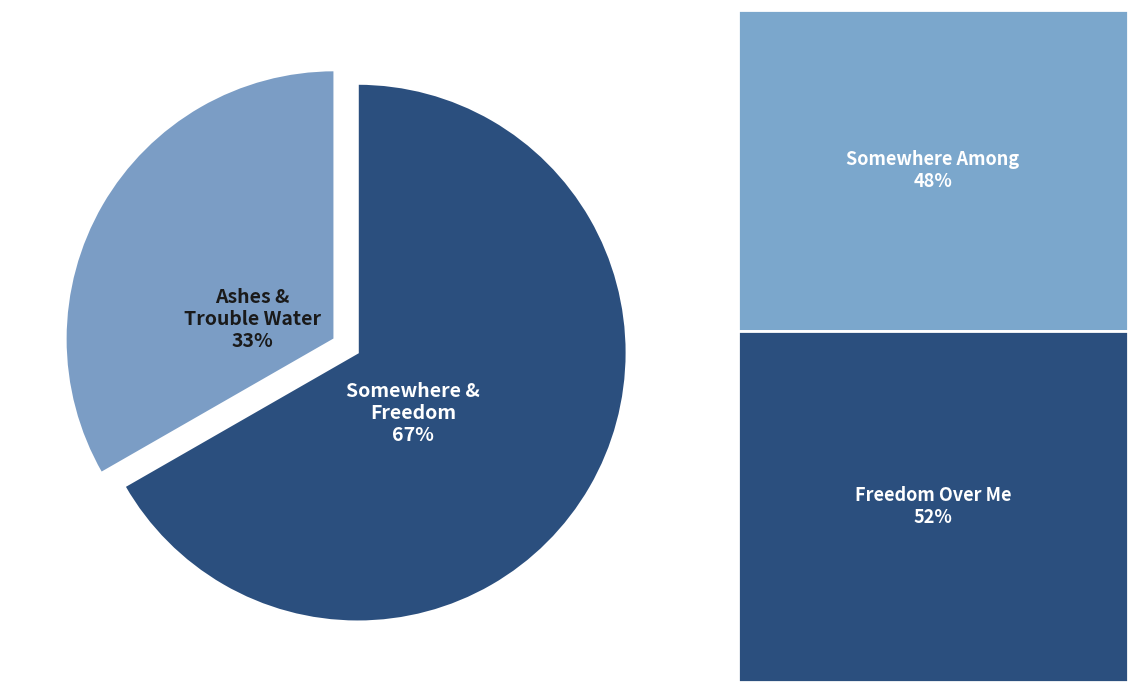

Does any single category account for the majority?

Yes